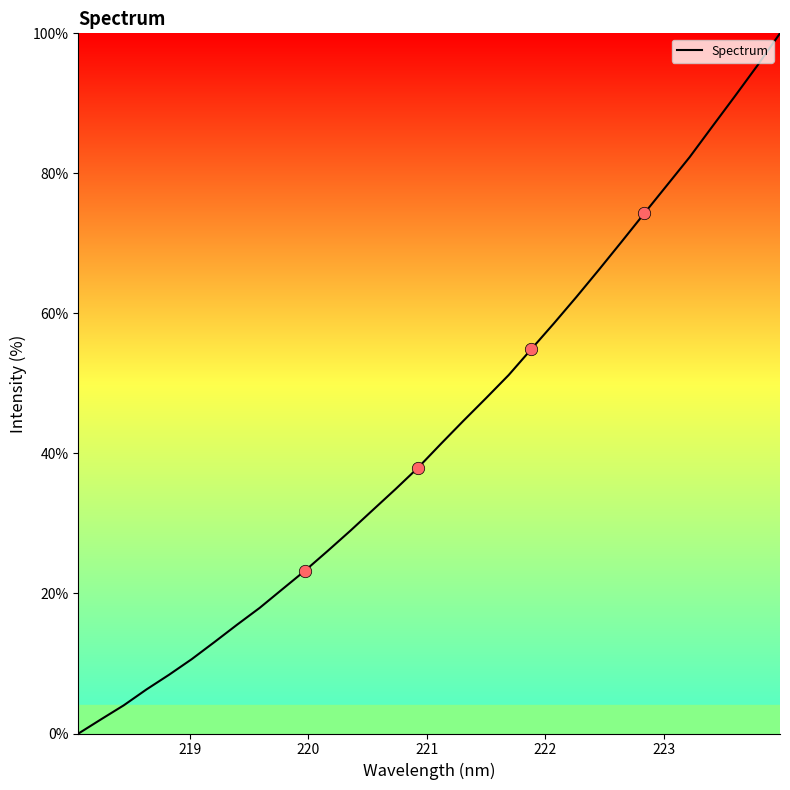

What is the maximum value shown in the chart?

100.0